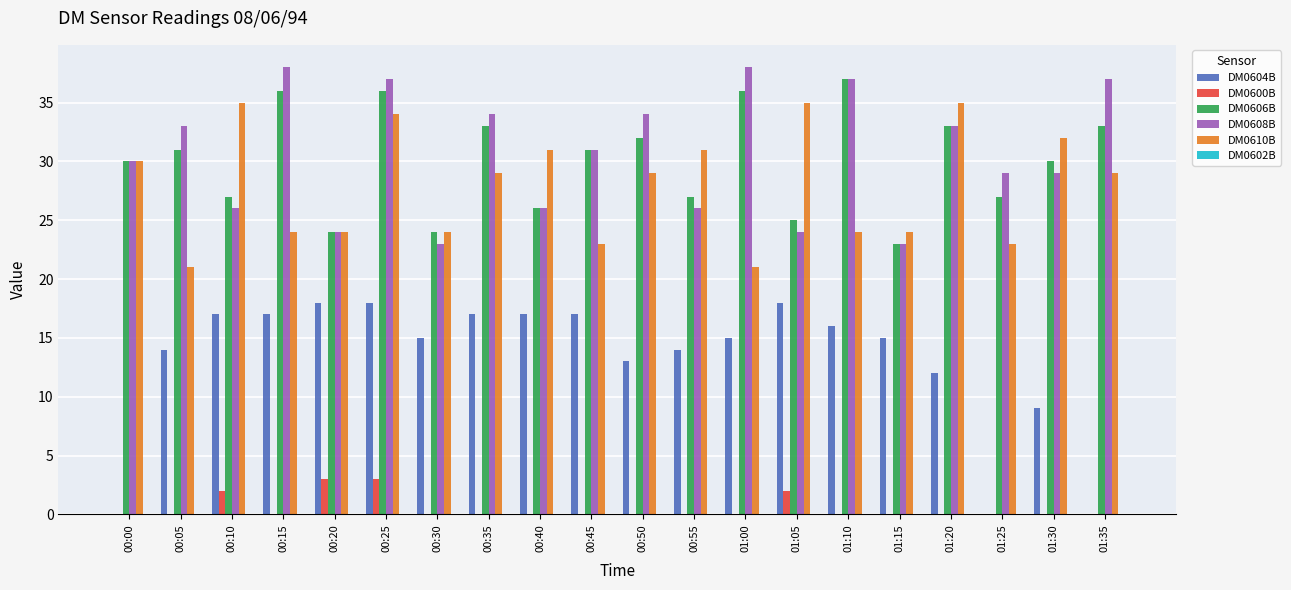

Does the chart contain stacked bars?

No